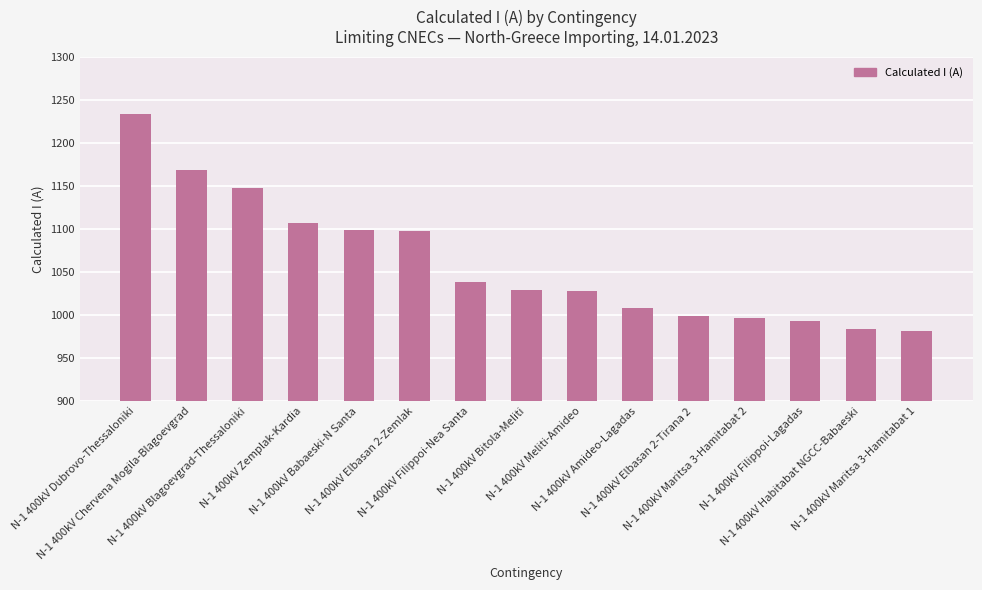

What is the sum of all values?

15910